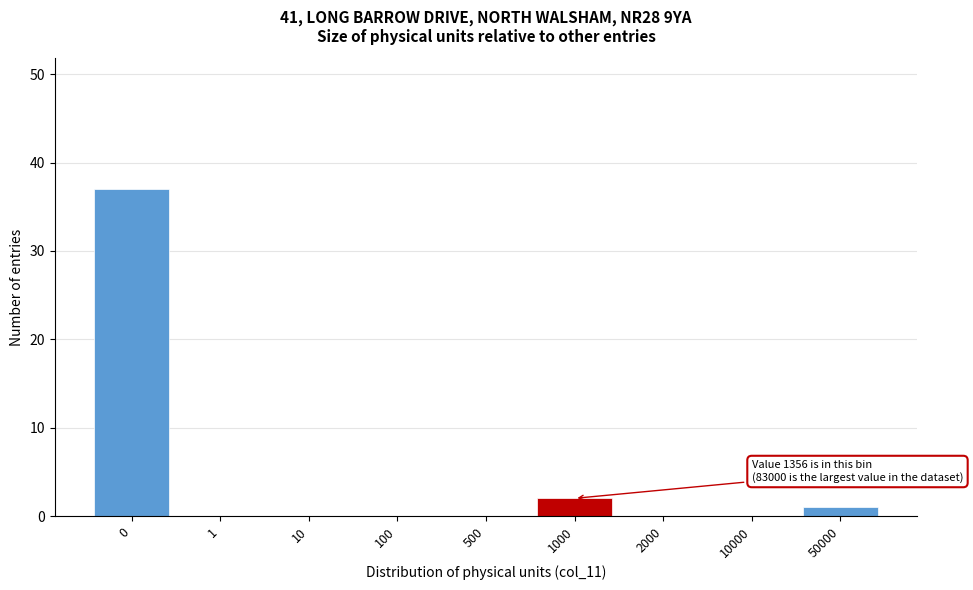

Reading left to right, list all the values displayed in this chart.

0=37	1=0	10=0	100=0	500=0	1000=2	2000=0	10000=0	50000=1